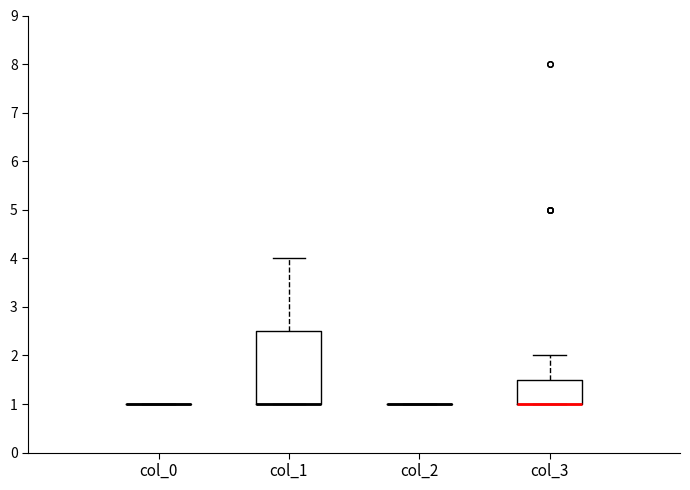

Comparing the boxes themselves (not the whiskers), which one is the tallest?

col_1